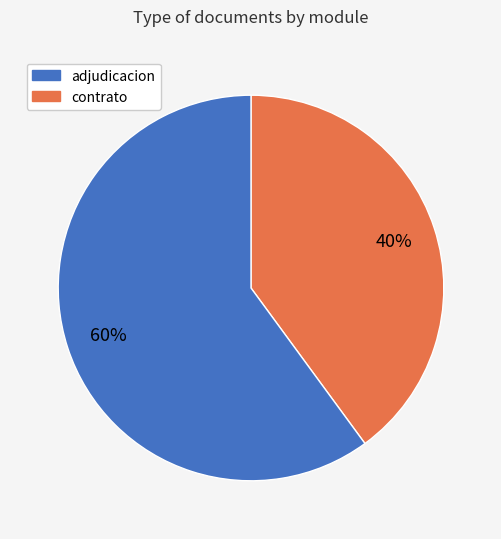

Is there a majority slice in this chart?

Yes